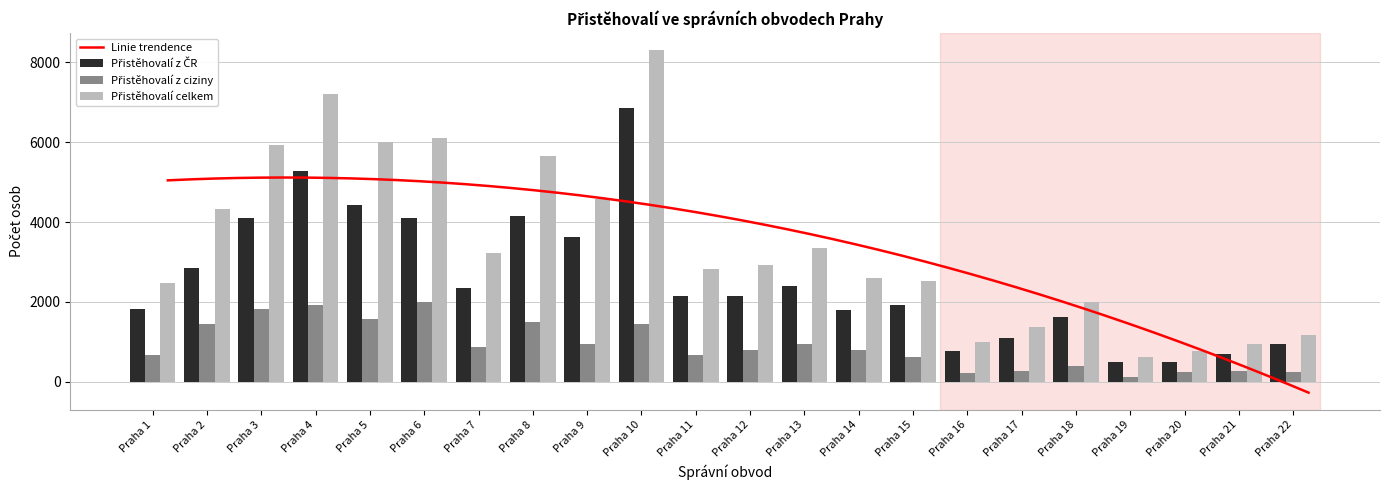

What is the difference between the second highest and minimum values in the Přistěhovalí celkem series?

6576